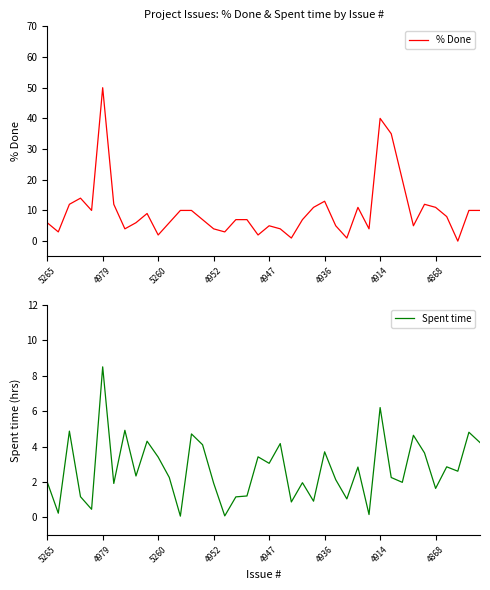

Is it true that Spent time equals 2.9 at 36?

True